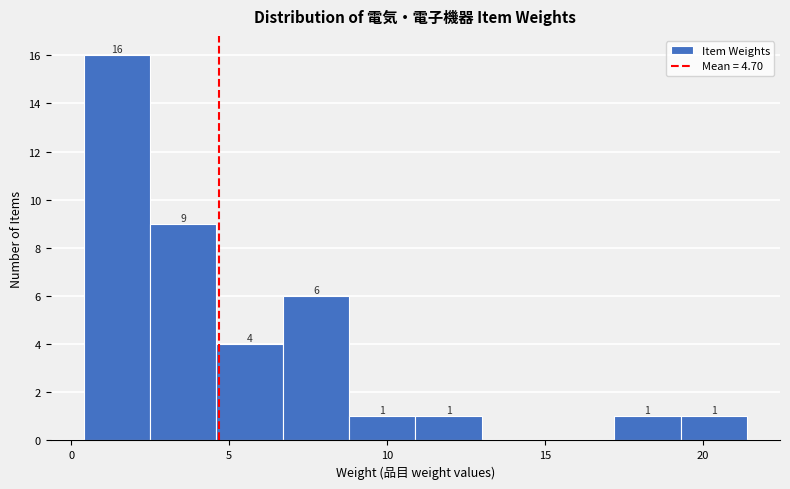

Which range on the x-axis has the tallest bar?

0.4 to 2.5